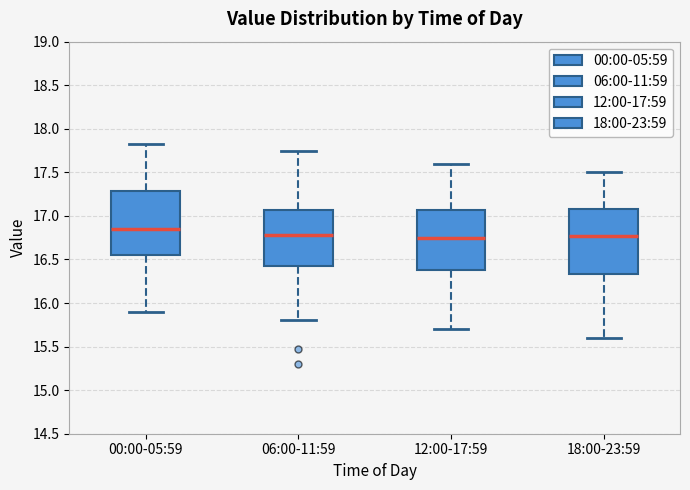

Reading left to right, transcribe this box plot: for each box, give where its median line is, the range the box spans, and where its two whiskers end, as read against the y-axis. The values are not printed on the chart, so give them approximately, as read against the axis.

00:00-05:59: median 16.85, box 16.55 to 17.30, whiskers 15.90 to 17.85
06:00-11:59: median 16.80, box 16.45 to 17.05, whiskers 15.80 to 17.75
12:00-17:59: median 16.75, box 16.40 to 17.05, whiskers 15.70 to 17.60
18:00-23:59: median 16.80, box 16.35 to 17.10, whiskers 15.60 to 17.50